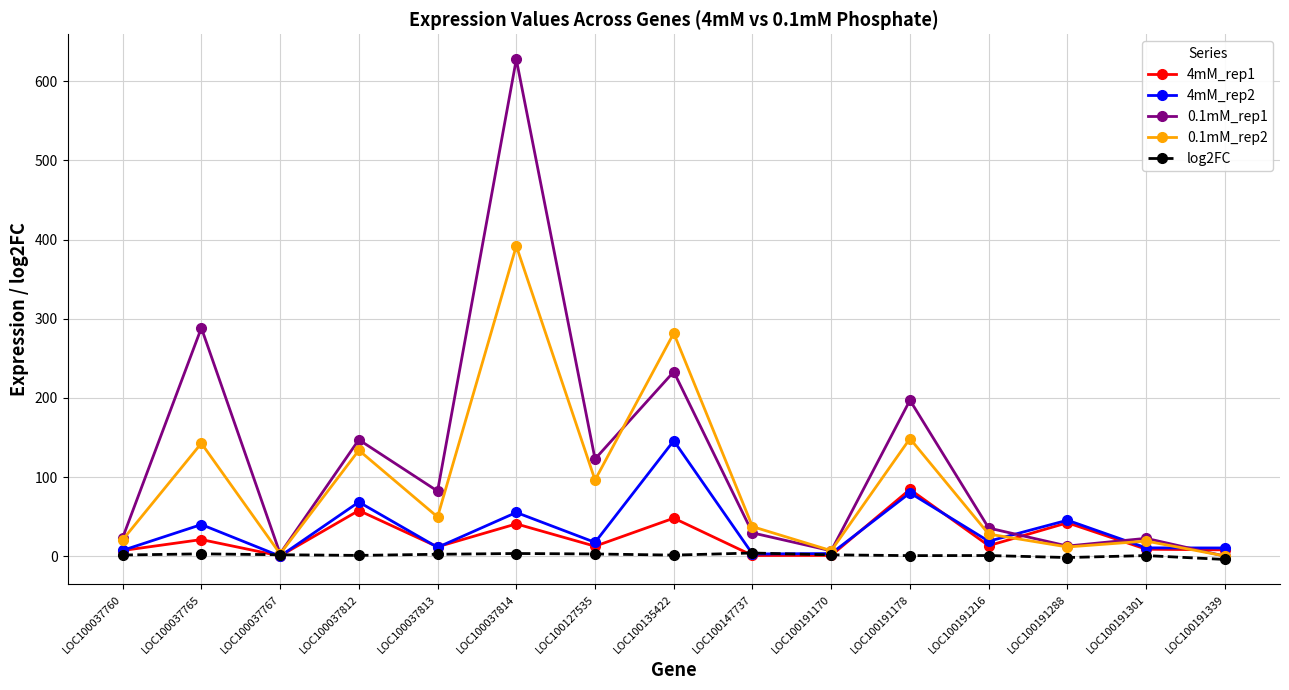

The 0.1mM_rep1 series shows 123.0 at LOC100127535. True or false?

True